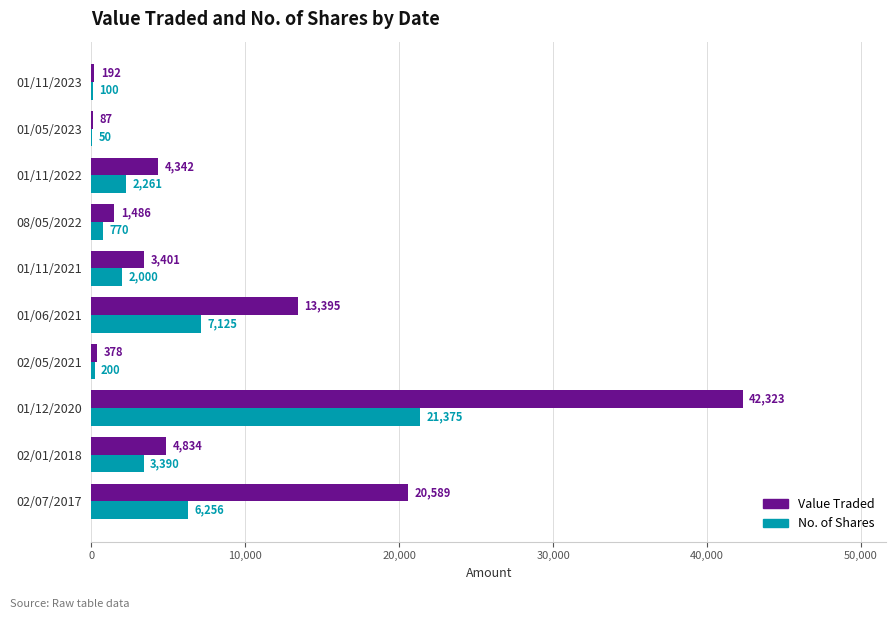

What is the sum of the No. of Shares values at 02/07/2017 and 01/05/2023?

6306